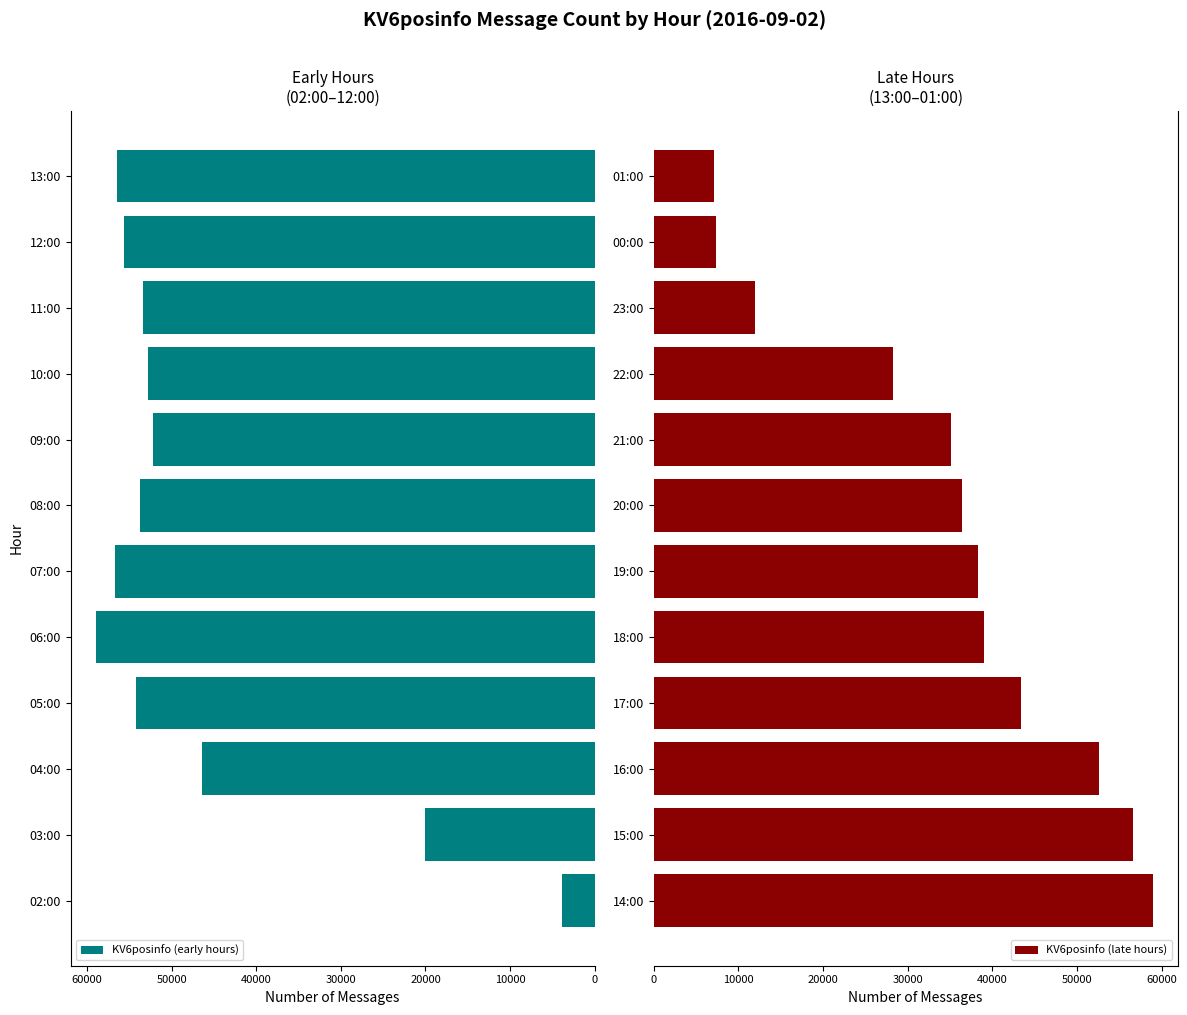

Rank the series by their maximum value, from lowest to highest.

KV6posinfo (late hours), KV6posinfo (early hours)